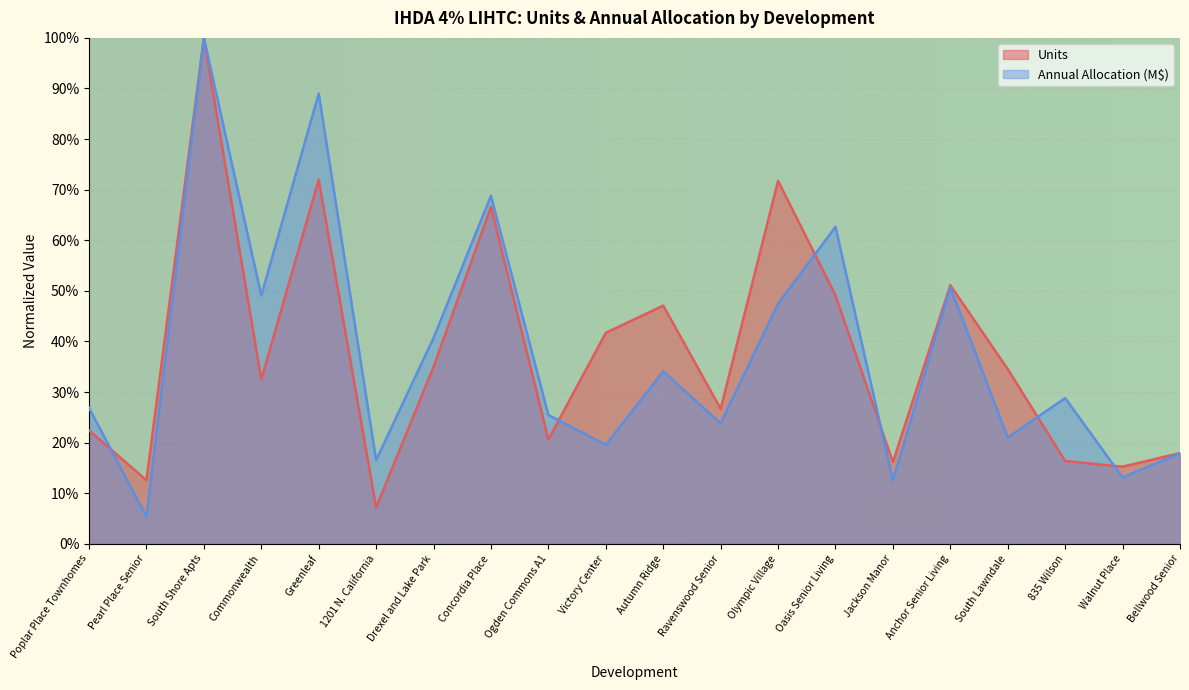

Reading left to right, list all the values displayed in this chart.

Units: 0.2	0.1	1.0	0.3	0.7	0.1	0.3	0.7	0.2	0.4	0.5	0.3	0.7	0.5	0.2	0.5	0.3	0.2	0.2	0.2
Annual Allocation: 0.3	0.1	1.0	0.5	0.9	0.2	0.4	0.7	0.3	0.2	0.3	0.2	0.5	0.6	0.1	0.5	0.2	0.3	0.1	0.2